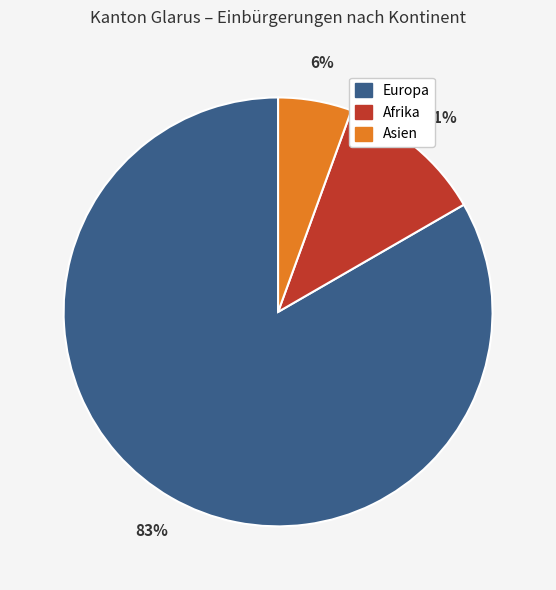

How many segments does this pie chart have?

3